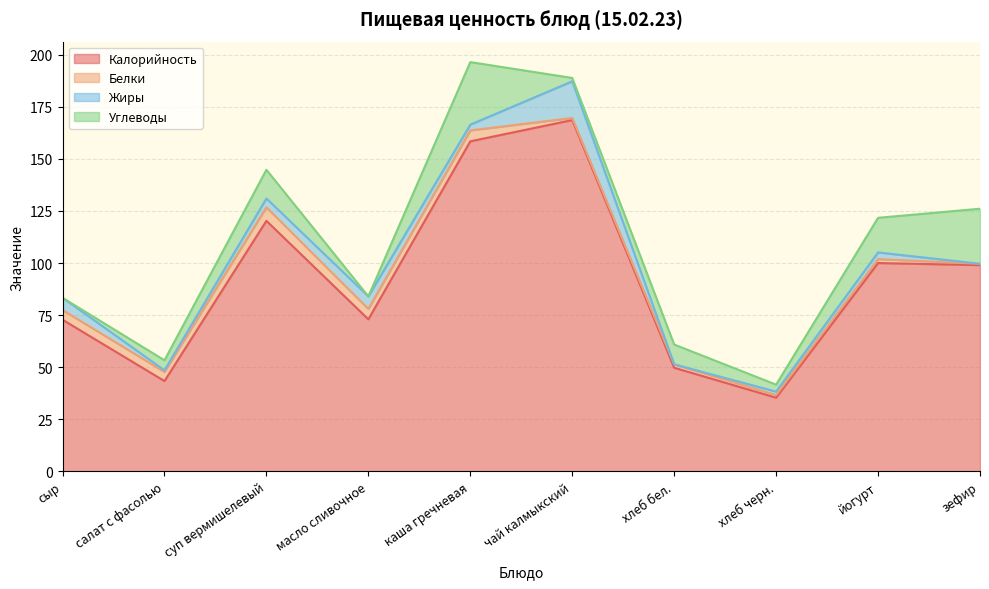

What is the difference between the second highest and minimum values in the Углеводы series?

26.4